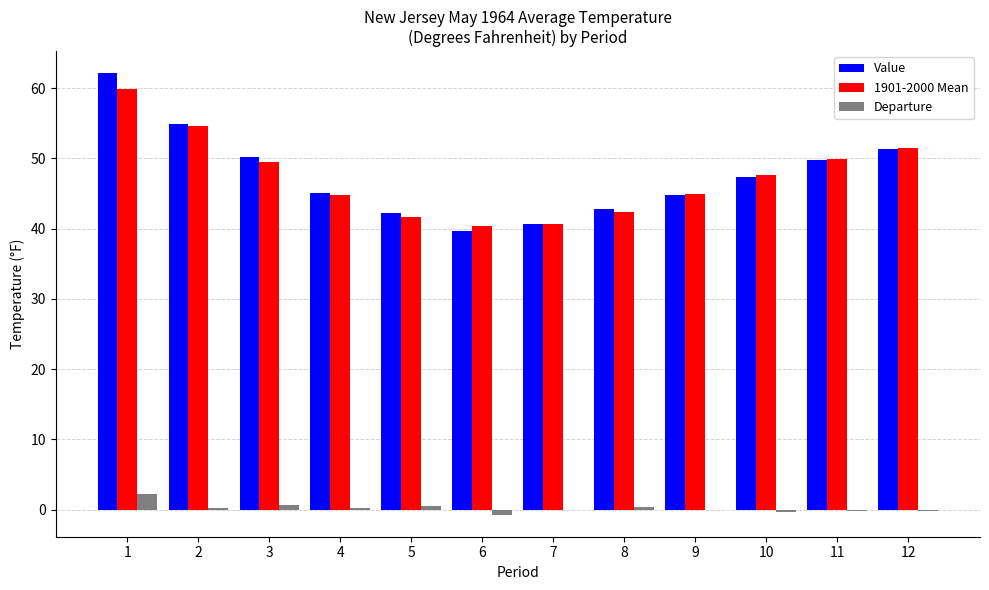

What is the greatest value displayed?

62.1